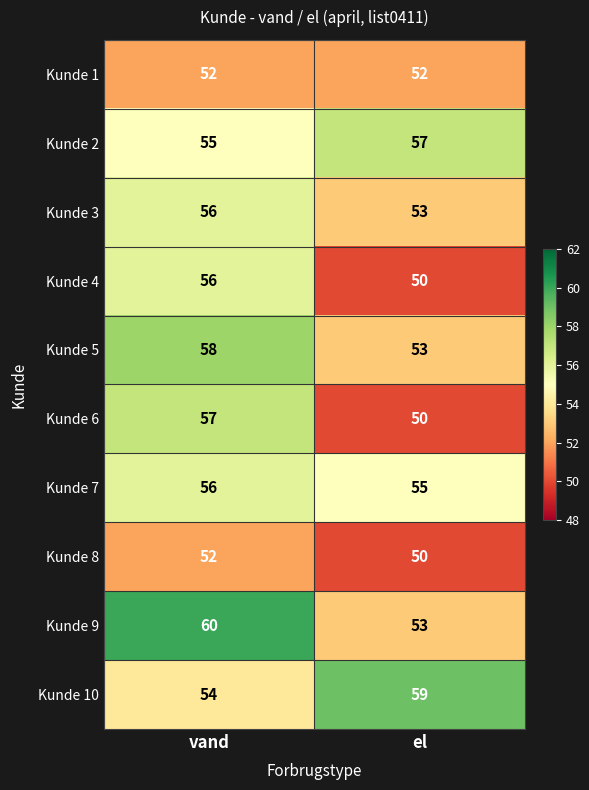

True or false: Kunde 3 has a value of 56 at vand.

True